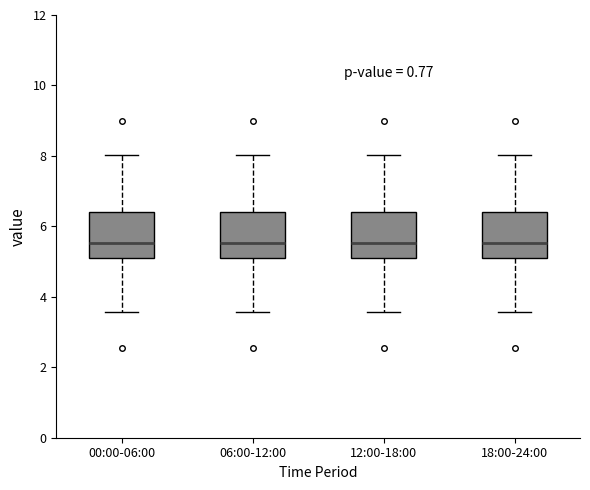

Where does the lower whisker of the box for 18:00-24:00 end on the y-axis? The values are not printed on the chart, so give them approximately, as read against the axis.

3.6